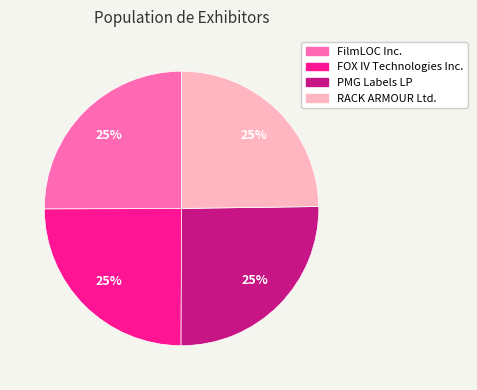

Is there any slice that represents more than half of the pie?

No